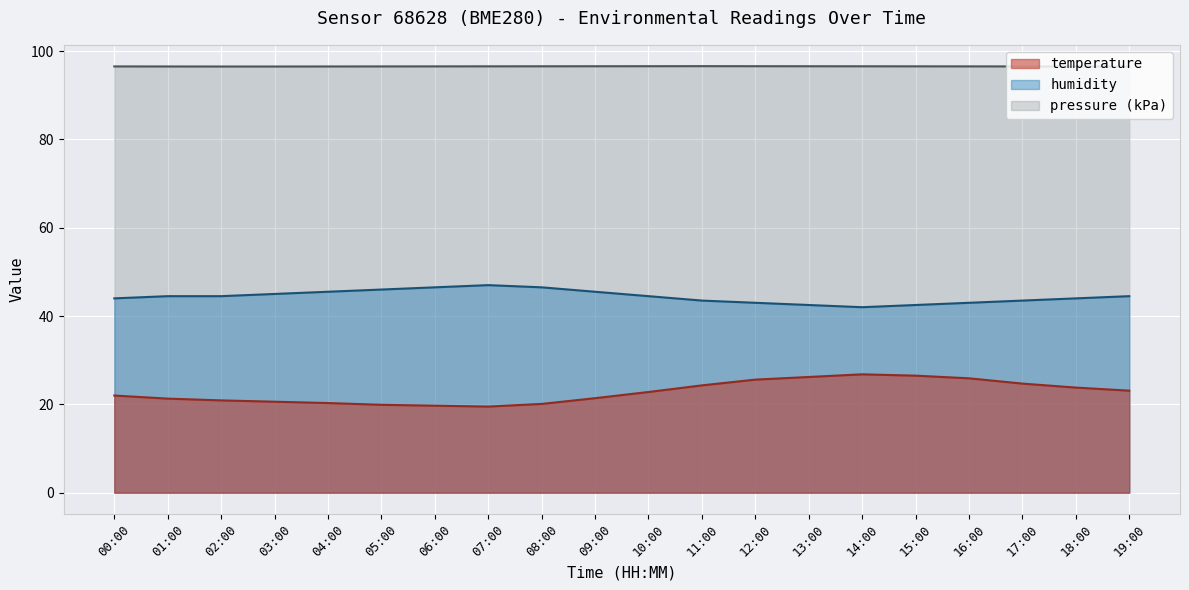

At which category is the sum across all series the highest?

15:00